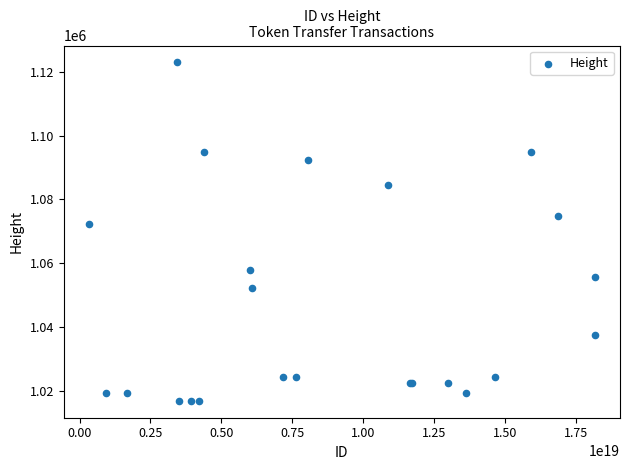

What Y value in the scatter plot is closest to 1069893?

1072385